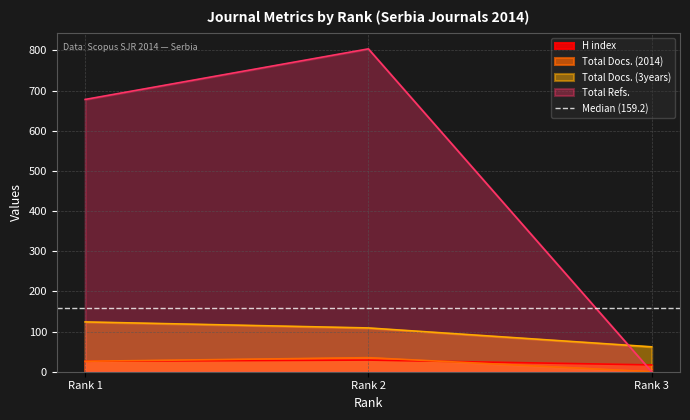

Which label corresponds to the smallest value in the chart?

Rank 3